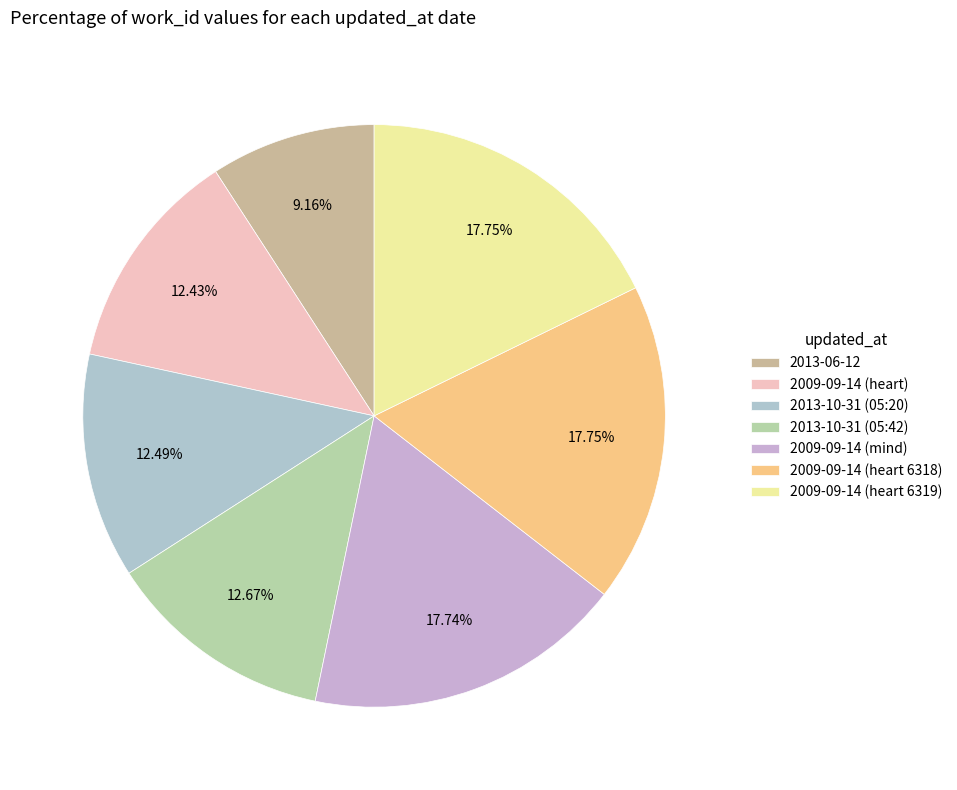

Rank the categories by value from lowest to highest.

2013-06-12, 2009-09-14 (heart), 2013-10-31 (05:20), 2013-10-31 (05:42), 2009-09-14 (mind), 2009-09-14 (heart 6318), 2009-09-14 (heart 6319)